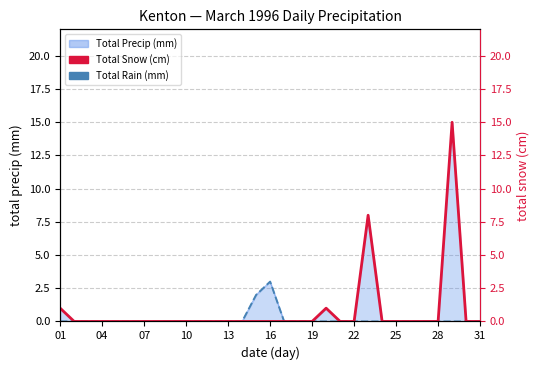

What is the maximum value for Total Rain (mm)?

3